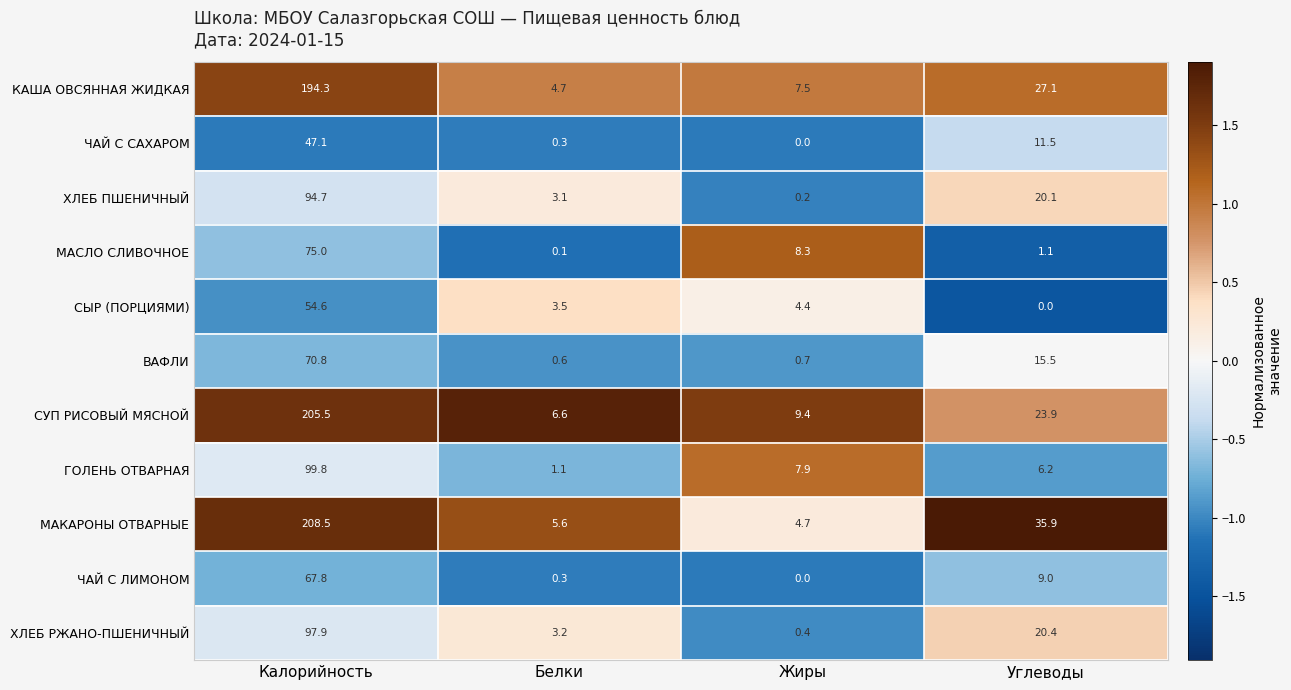

Rank the series by their maximum value, from lowest to highest.

ЧАЙ С САХАРОМ, СЫР (ПОРЦИЯМИ), ЧАЙ С ЛИМОНОМ, ВАФЛИ, МАСЛО СЛИВОЧНОЕ, ХЛЕБ ПШЕНИЧНЫЙ, ХЛЕБ РЖАНО-ПШЕНИЧНЫЙ, ГОЛЕНЬ ОТВАРНАЯ, КАША ОВСЯННАЯ ЖИДКАЯ, СУП РИСОВЫЙ МЯСНОЙ, МАКАРОНЫ ОТВАРНЫЕ